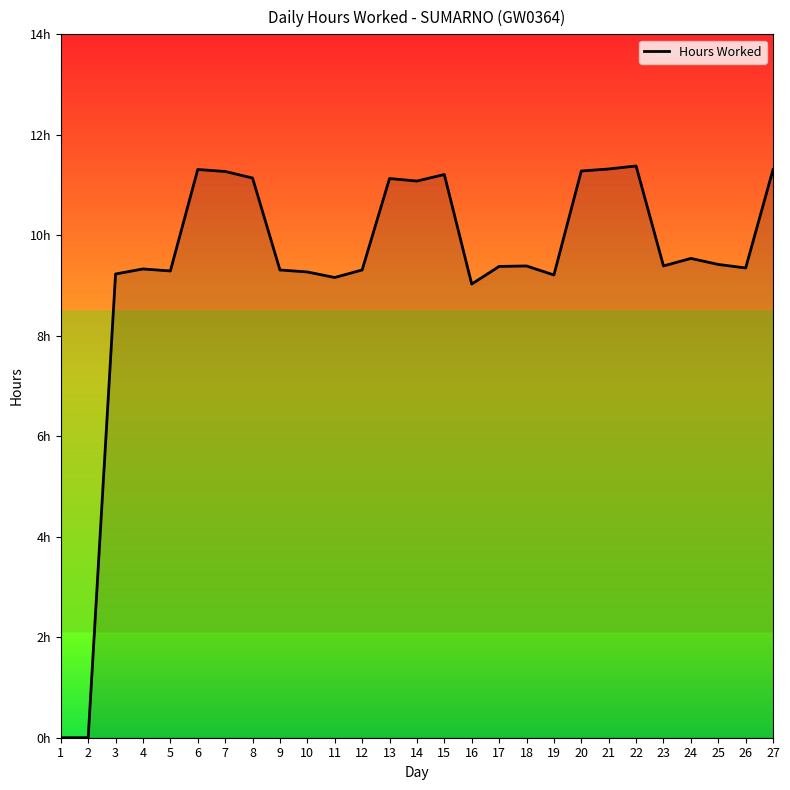

List the labels in order of value, largest first.

22, 21, 6, 27, 20, 7, 15, 8, 13, 14, 24, 25, 18, 23, 17, 26, 4, 9, 12, 5, 10, 3, 19, 11, 16, 1, 2